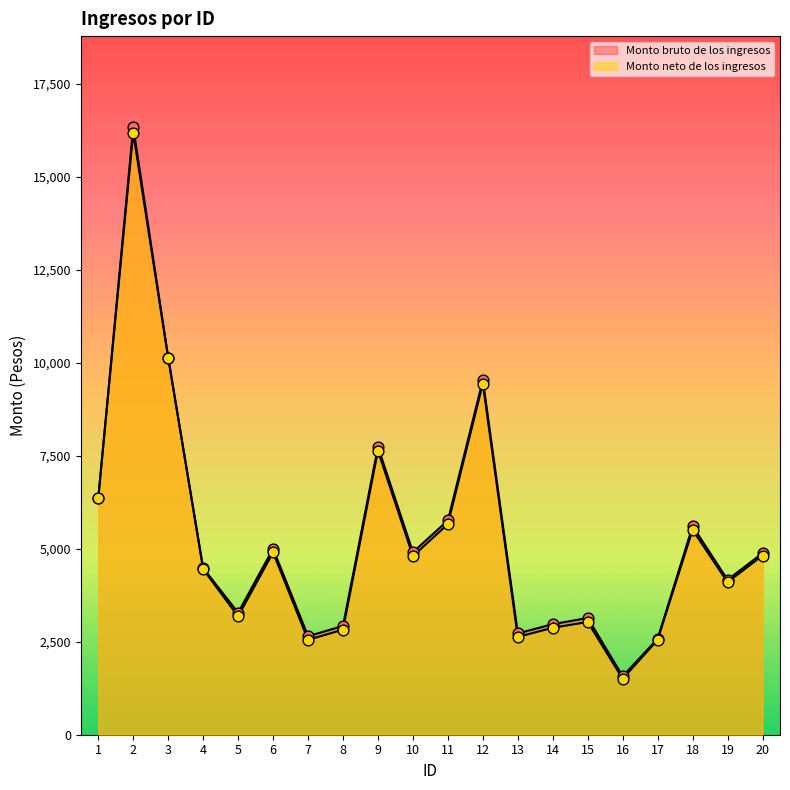

What are all the series names shown in the legend?

Monto bruto de los ingresos, Monto neto de los ingresos